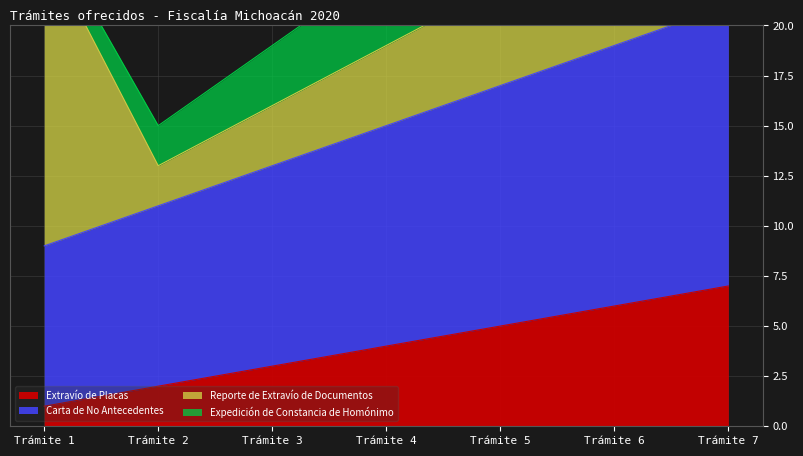

The Extravío de Placas series shows 7 at Trámite 7. True or false?

True